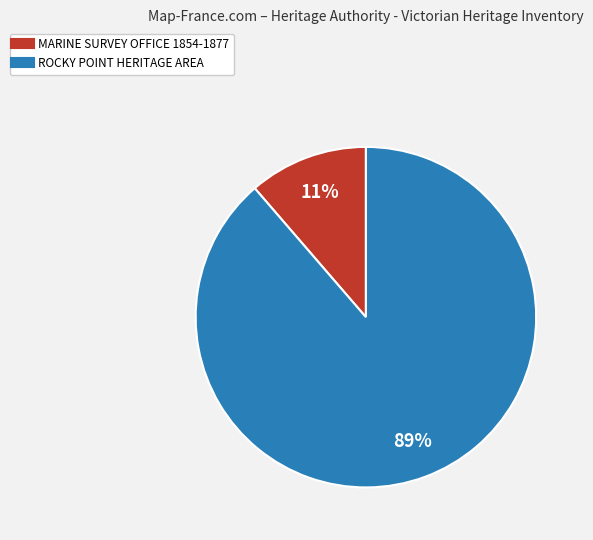

To the nearest percent, what is the combined percentage of ROCKY POINT HERITAGE AREA and MARINE SURVEY OFFICE 1854-1877?

100%